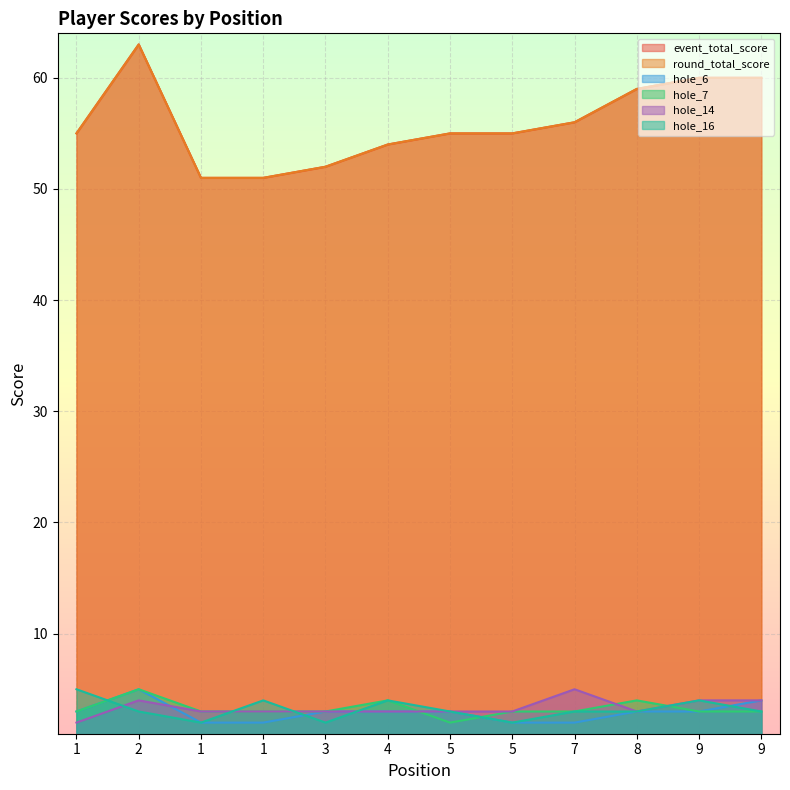

The hole_16 series shows 4 at 8. True or false?

False